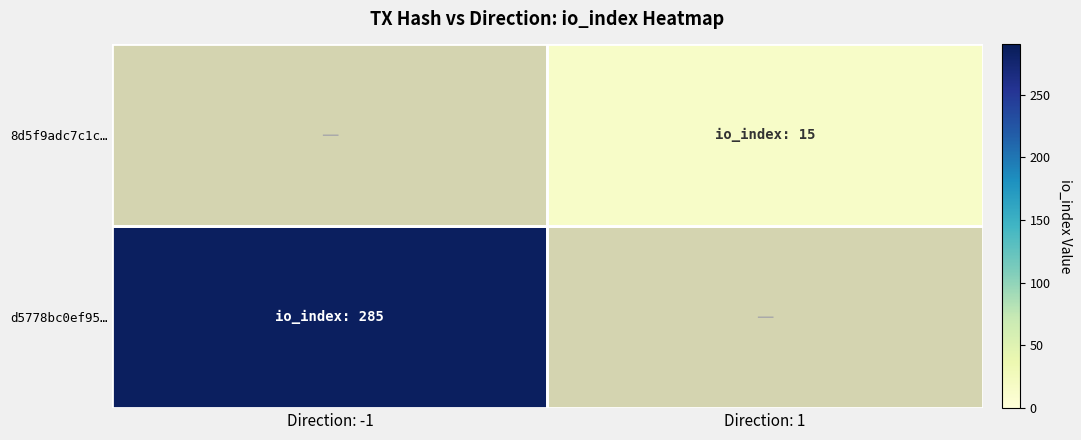

Which label corresponds to the smallest value in the chart?

Direction: 1